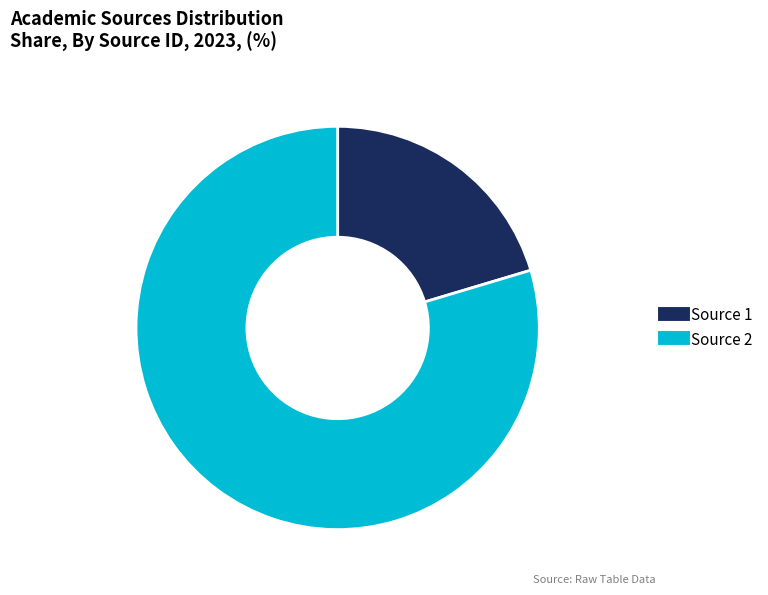

Is Source 1 the majority of the pie?

No